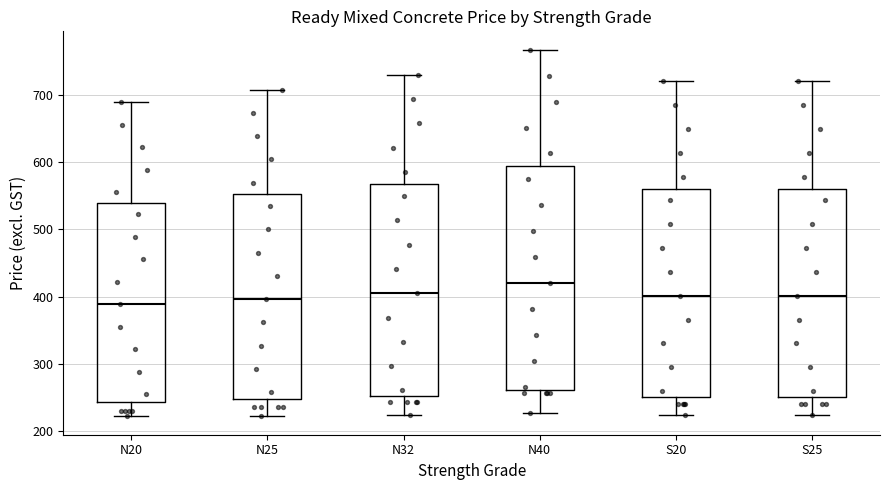

Reading left to right, transcribe this box plot: for each box, give where its median line is, the range the box spans, and where its two whiskers end, as read against the y-axis. The values are not printed on the chart, so give them approximately, as read against the axis.

N20: median 390, box 240 to 540, whiskers 220 to 690
N25: median 400, box 250 to 550, whiskers 220 to 710
N32: median 400, box 250 to 570, whiskers 220 to 730
N40: median 420, box 260 to 590, whiskers 230 to 770
S20: median 400, box 250 to 560, whiskers 220 to 720
S25: median 400, box 250 to 560, whiskers 220 to 720